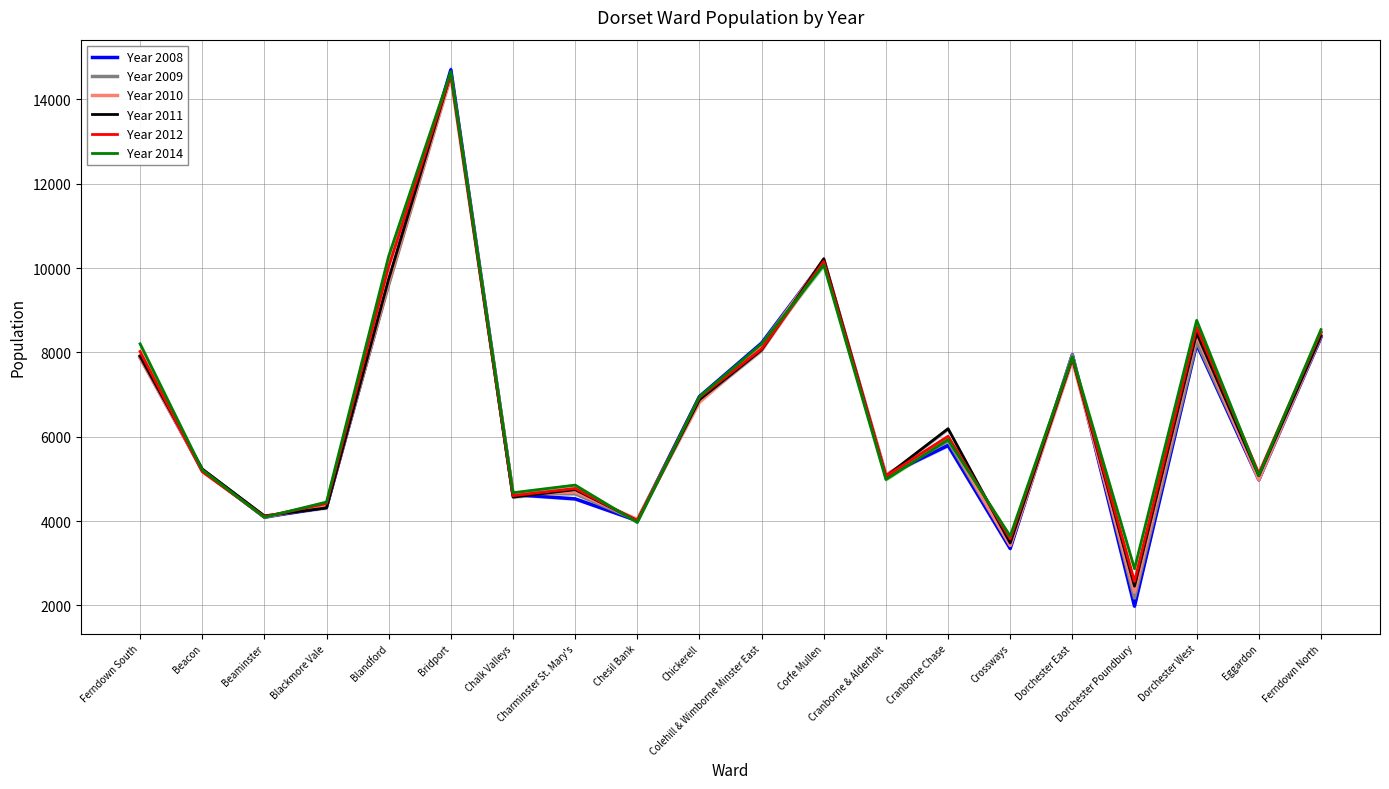

True or false: Year 2010 has a value of 8385 at Ferndown North.

True